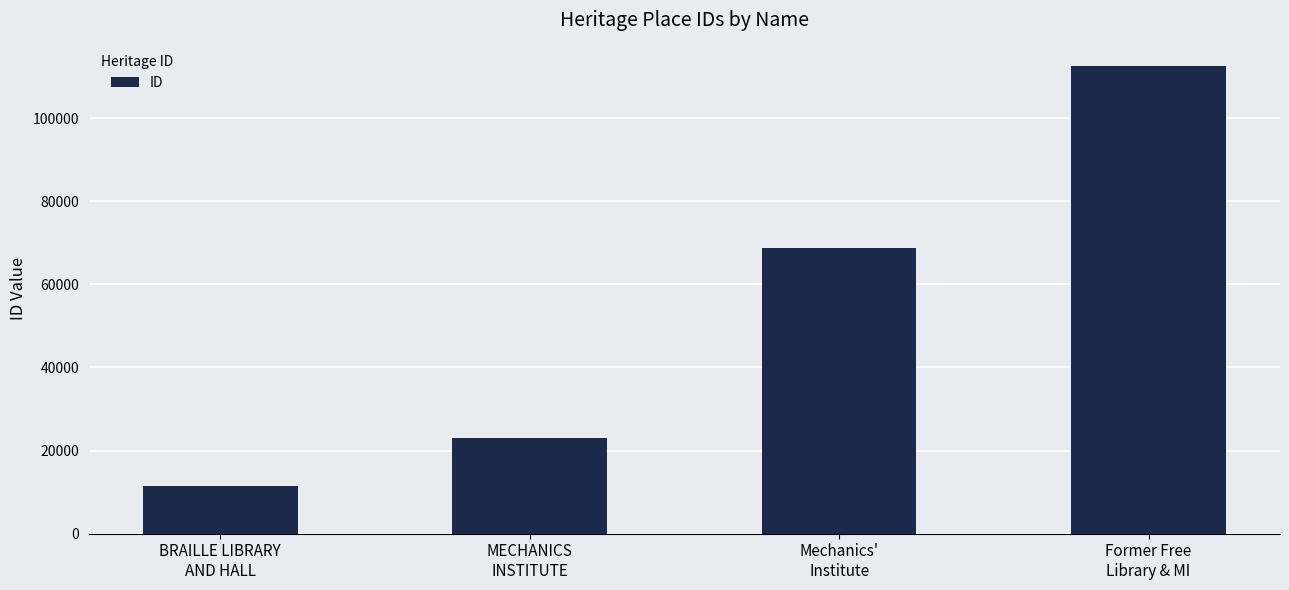

What is the difference between the values at MECHANICS
INSTITUTE and Mechanics'
Institute?

45802